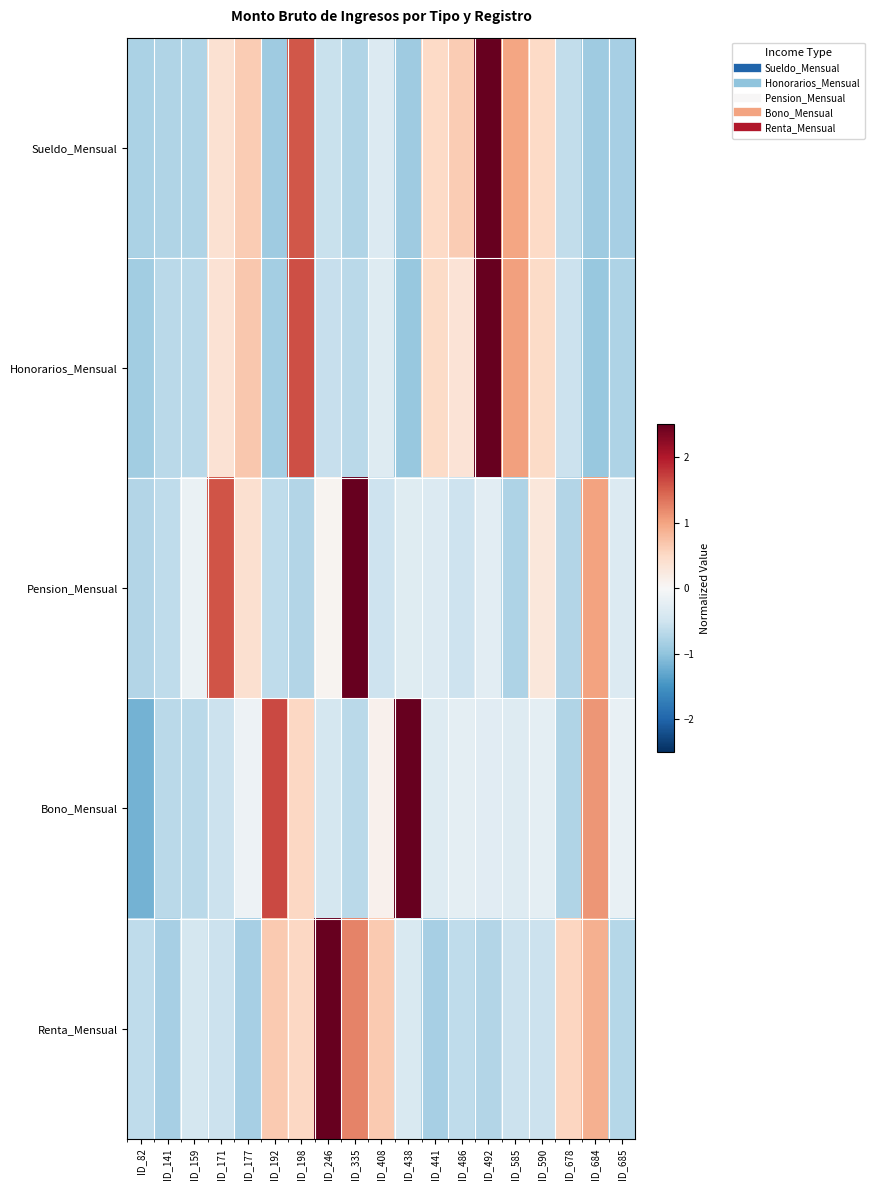

At how many categories does at least one series exceed 3?

3